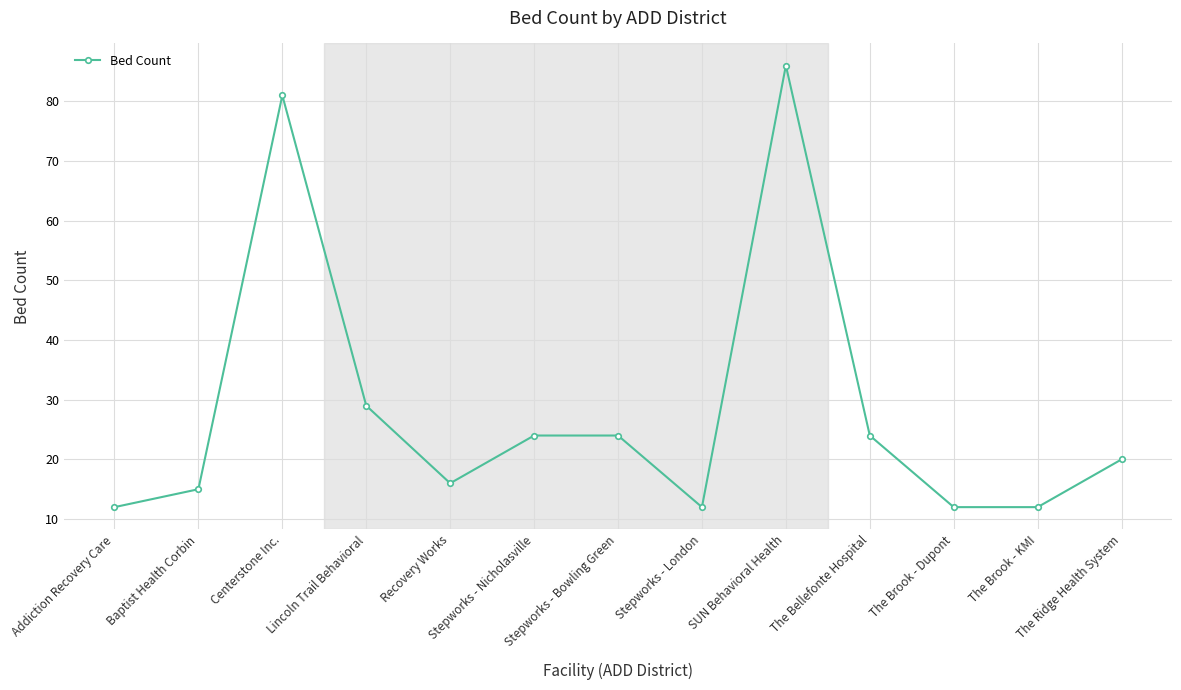

What is the label of the 8th point from the left?

Stepworks - London